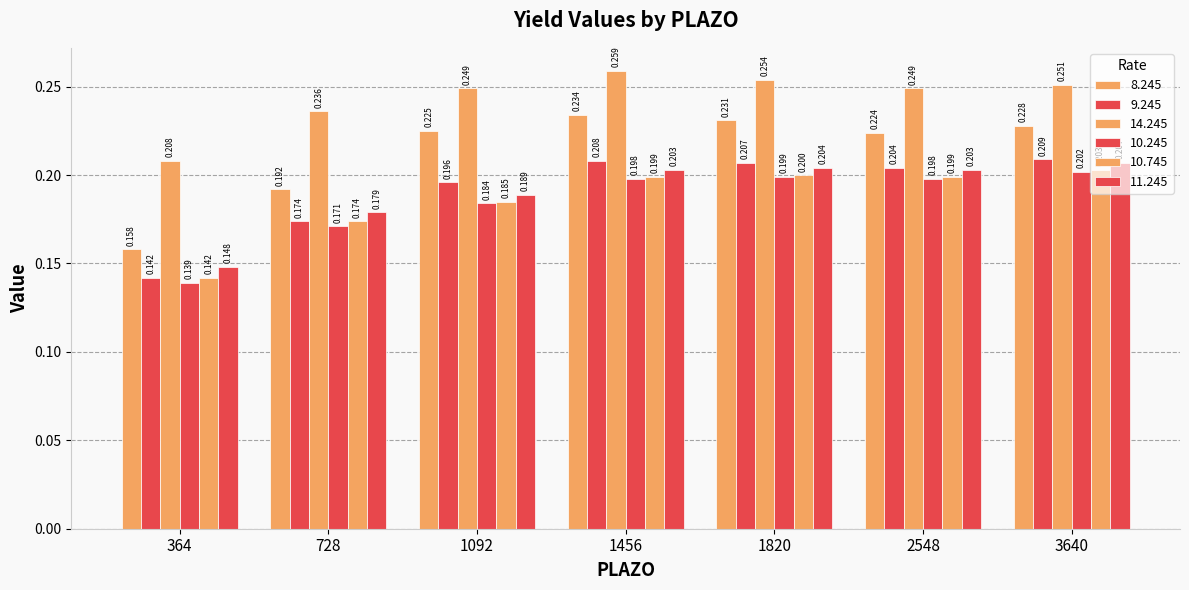

Is the value of 14.245 at 1456 greater than the value of 9.245 at 1092?

Yes